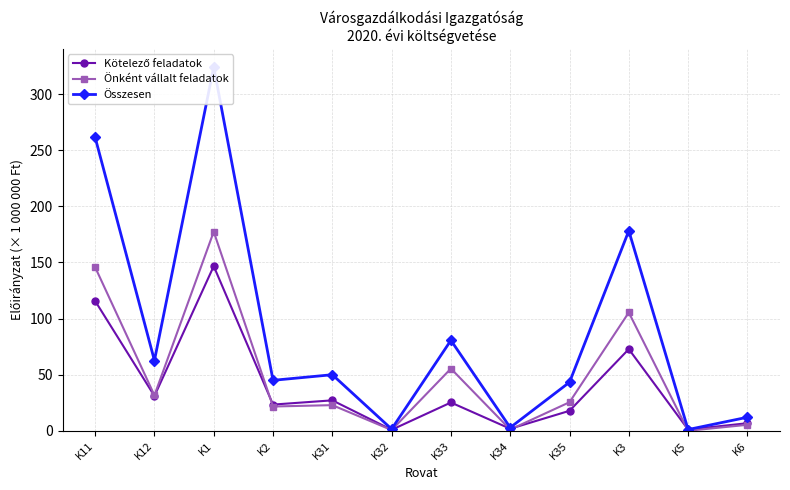

Where is Összesen nearest to the value 162?

K3